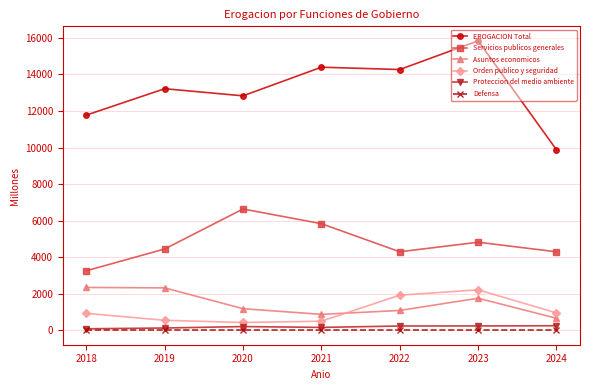

What is the greatest value displayed?

15842.0